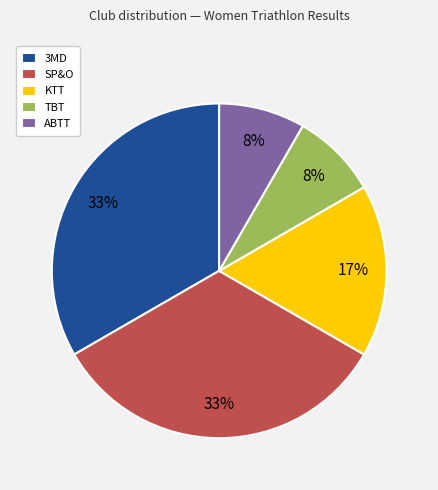

Does any single category account for the majority?

No